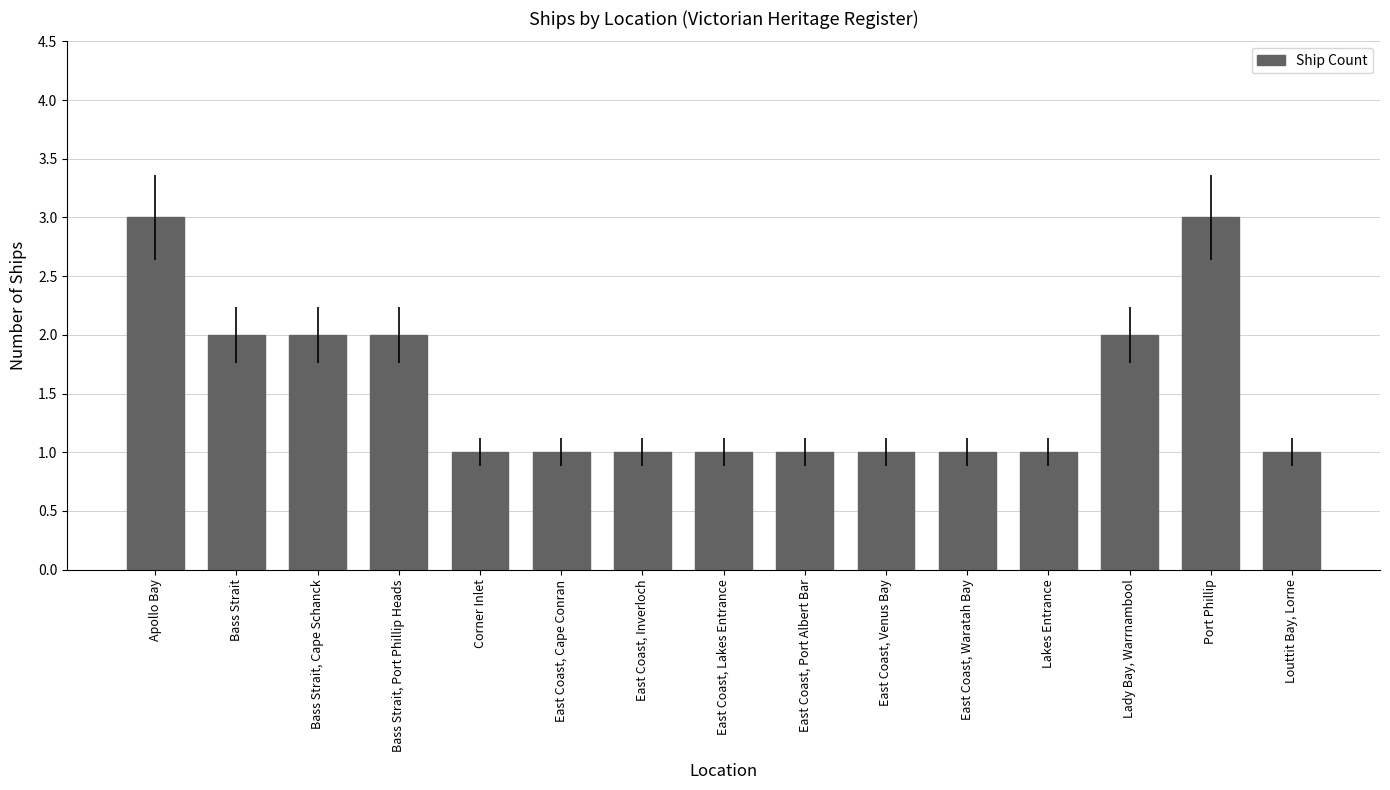

What is the sum of all values?

23